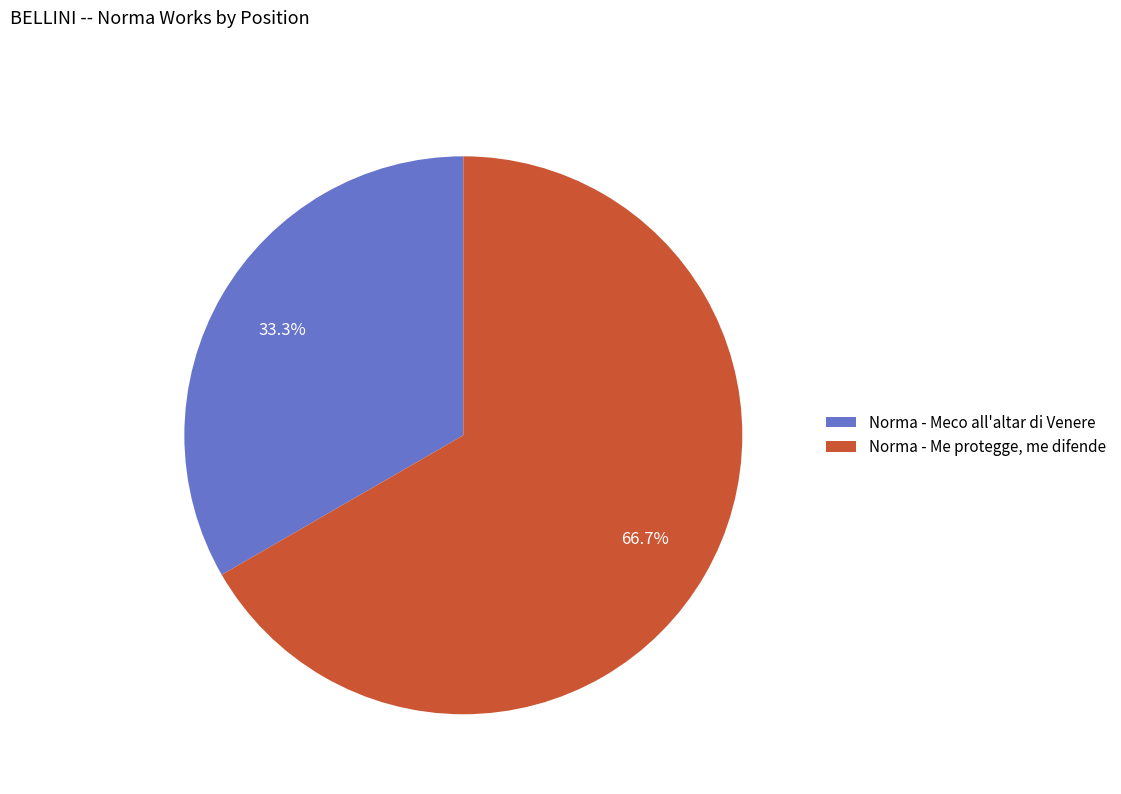

Combined, what portion of the pie is Norma - Me protegge, me difende and Norma - Meco all'altar di Venere?

100.0%